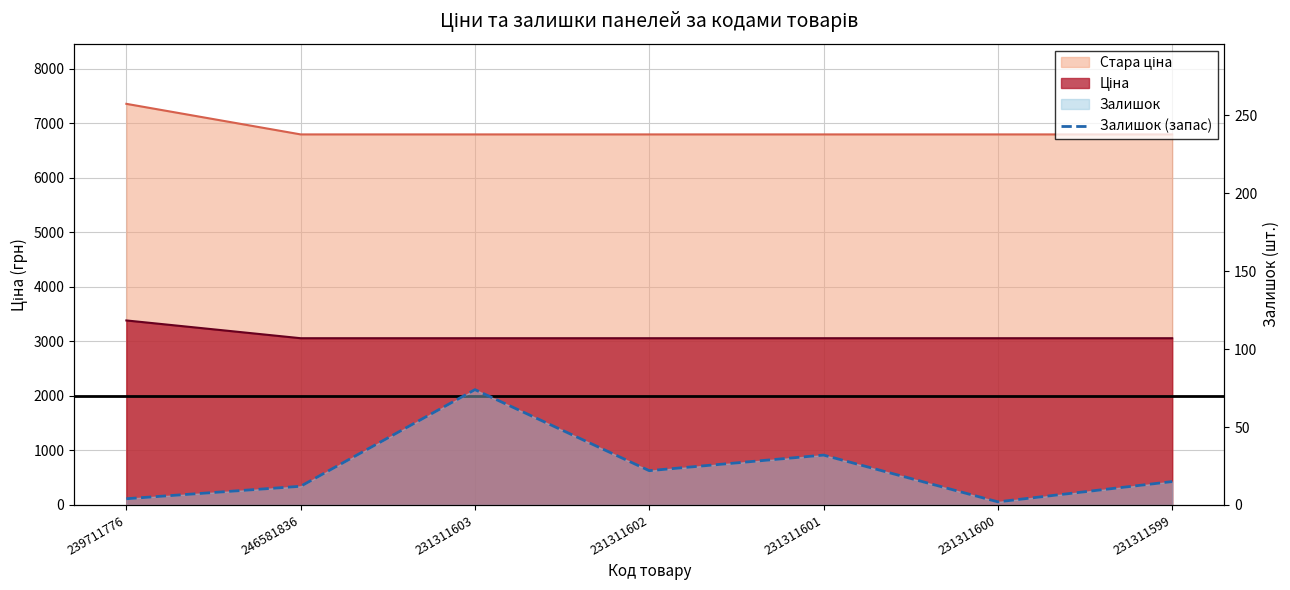

How many points are lower than both their immediate neighbors (excluding endpoints)?

2